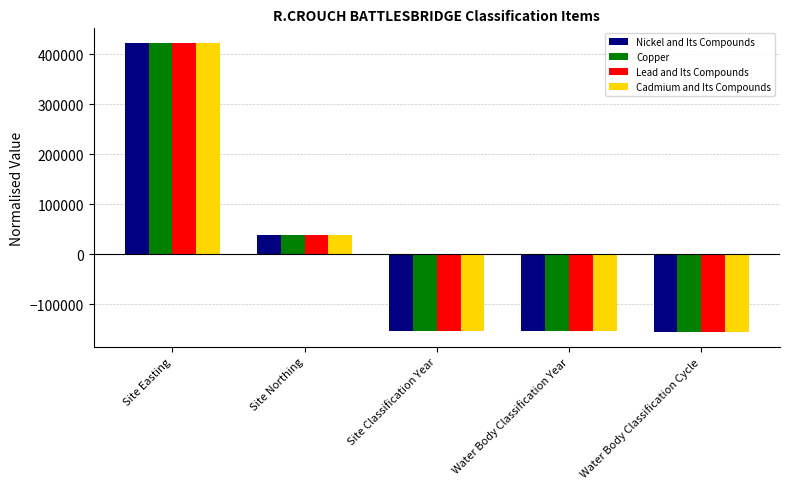

What is the greatest value displayed?

422665.8